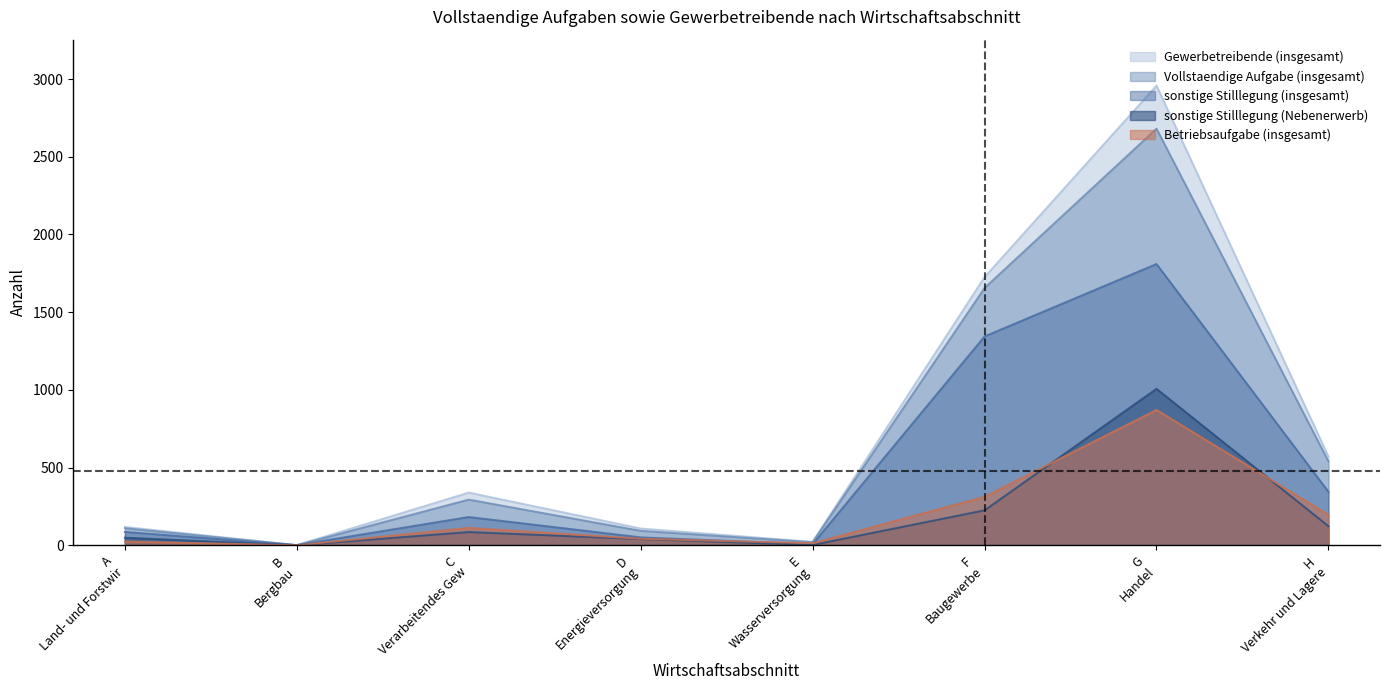

At which label is Gewerbetreibende (insgesamt) closest to 1479?

F Baugewerbe